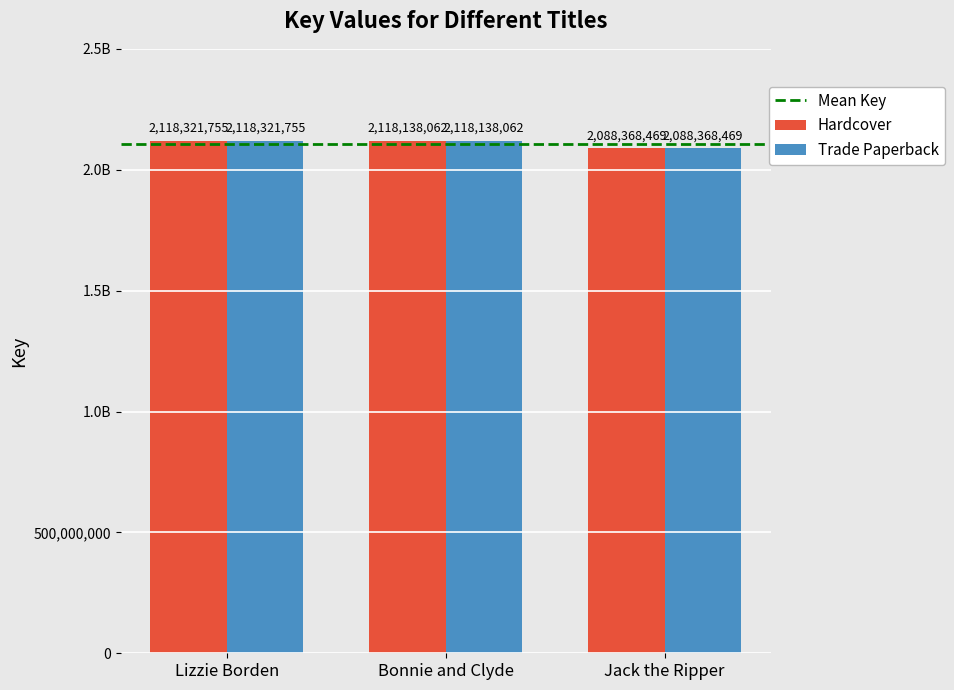

Does the chart contain any negative values?

No